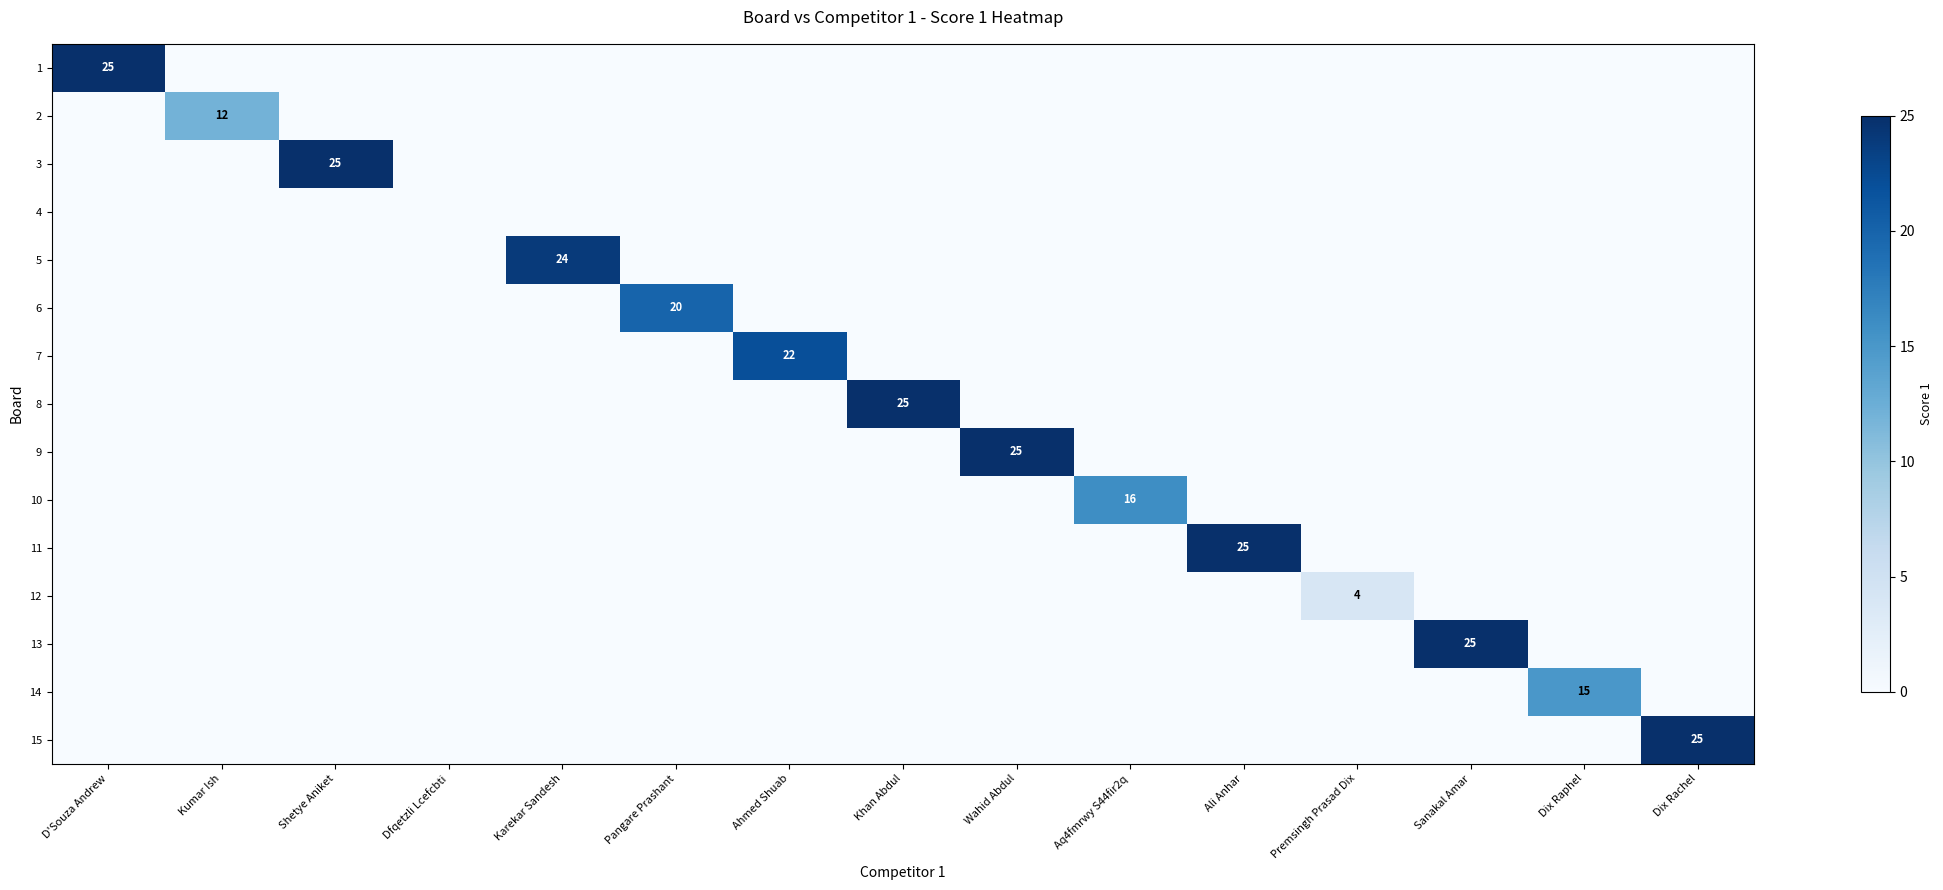

Is it true that 15 equals 0 at Pangare Prashant?

True